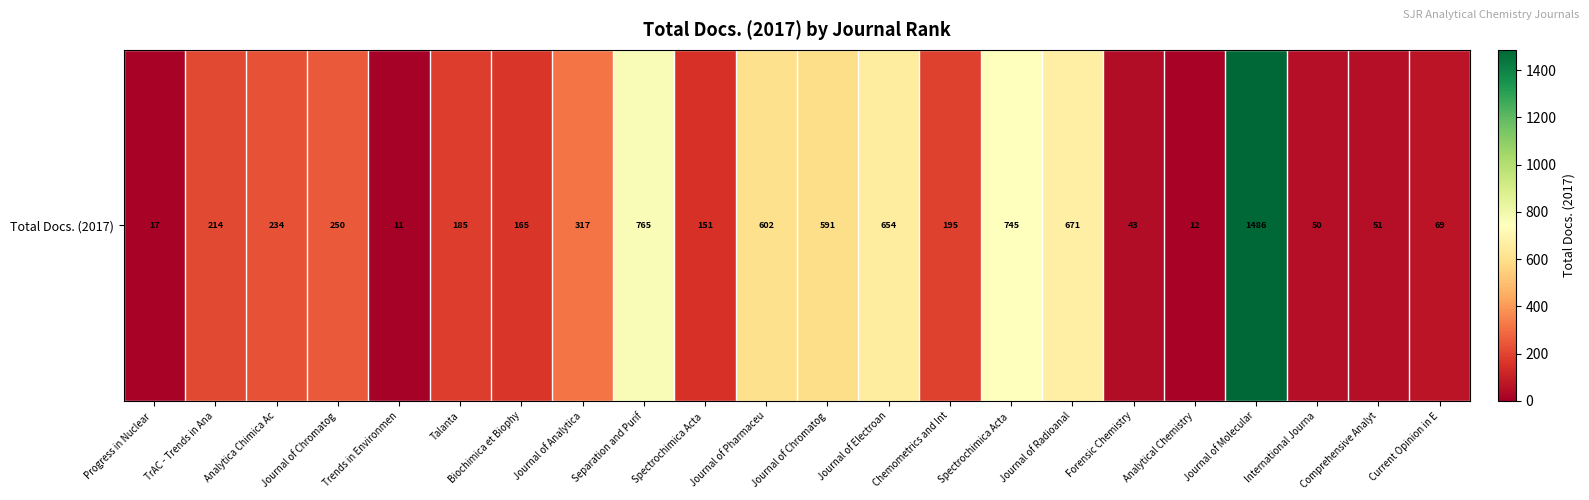

Is it true that the value at Comprehensive Analyt is 51?

True